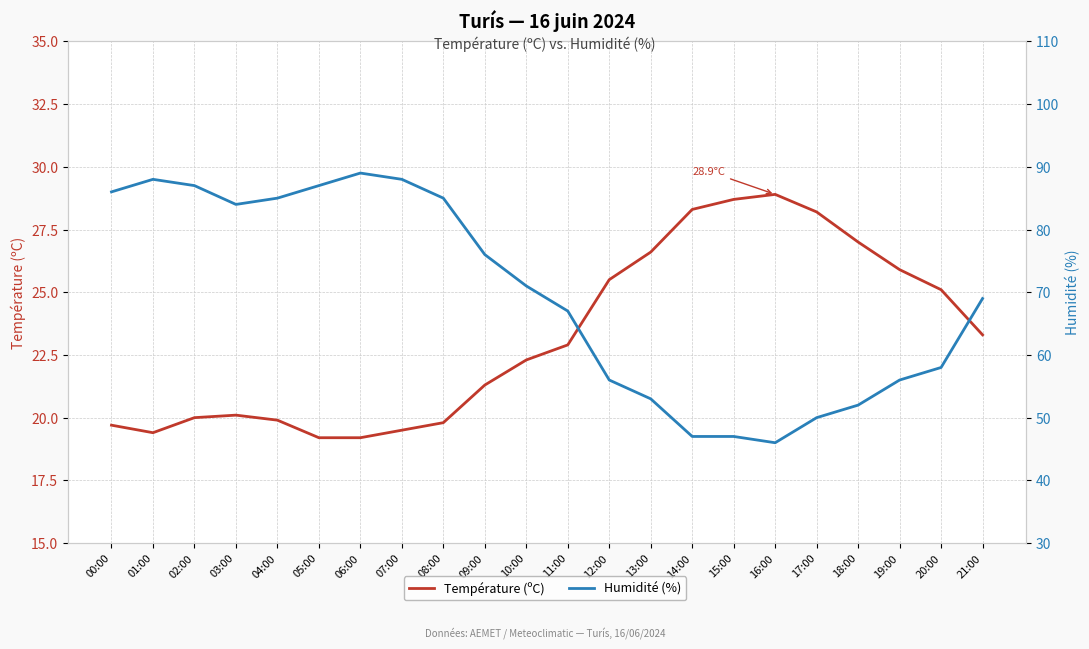

The Humidité (%) series shows 144.0 at 05:00. True or false?

False